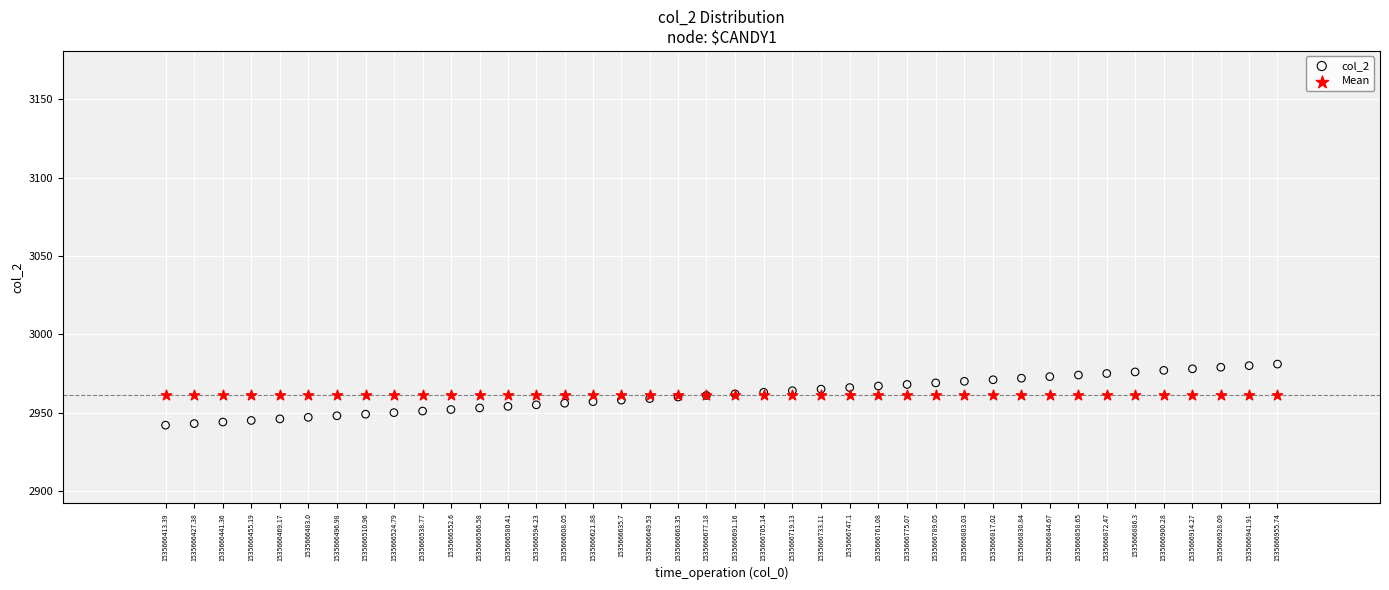

Which series contains the highest Y value?

col_2